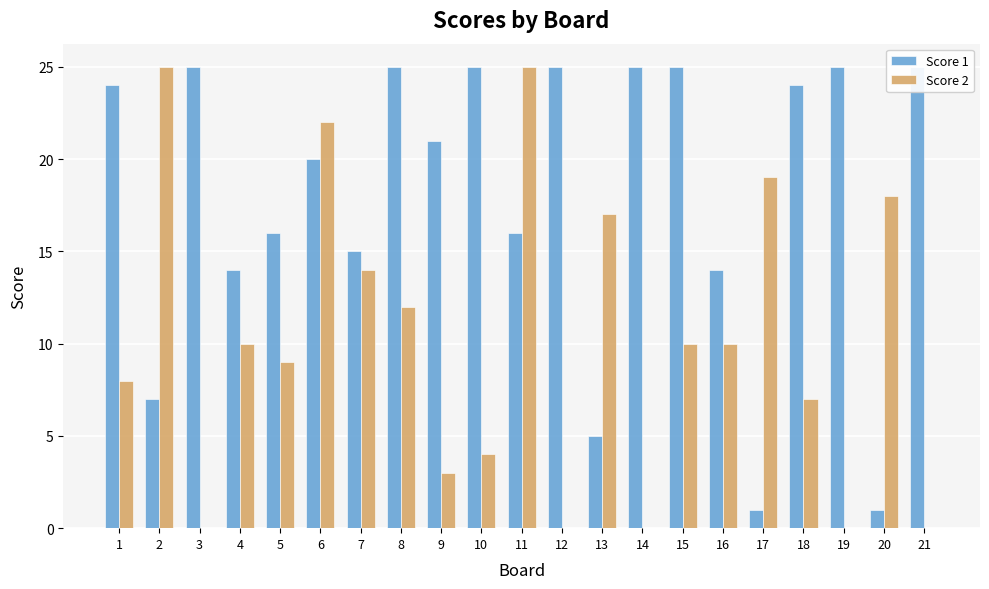

What are all the series names shown in the legend?

Score 1, Score 2